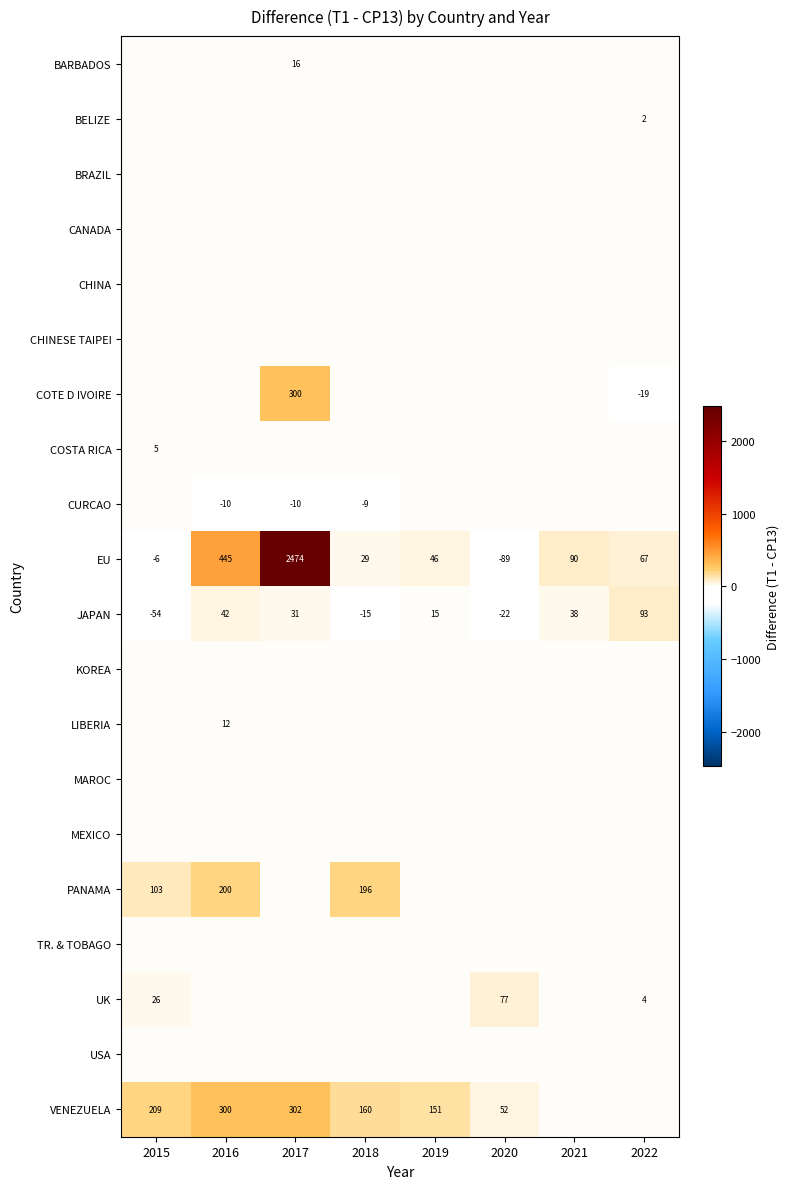

Is it true that UK equals 7 at 2015?

False